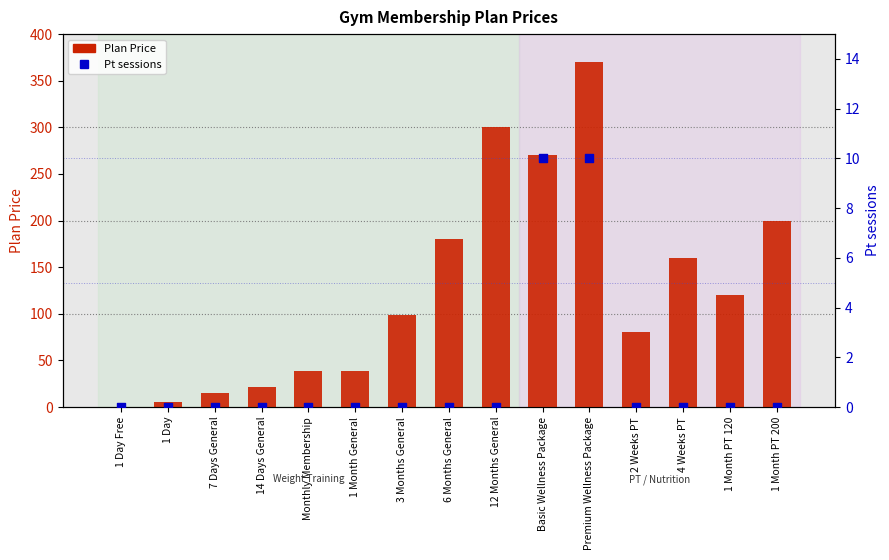

What are all the series names shown in the legend?

Plan Price, Pt sessions